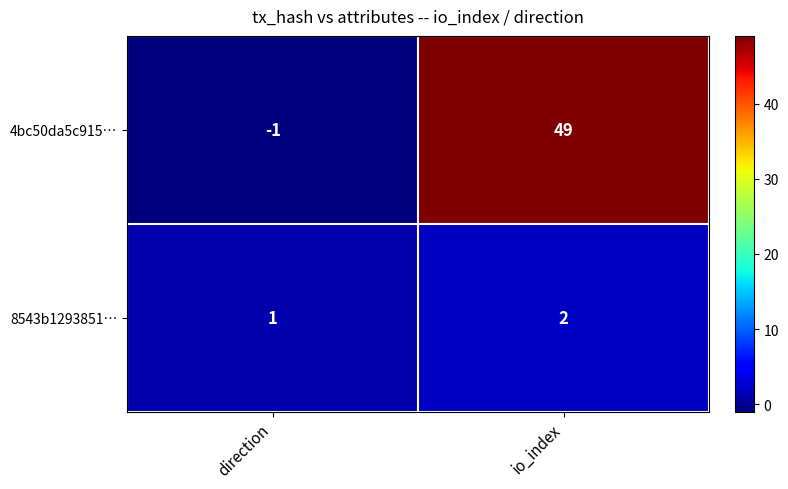

At which category is the sum across all series the highest?

io_index